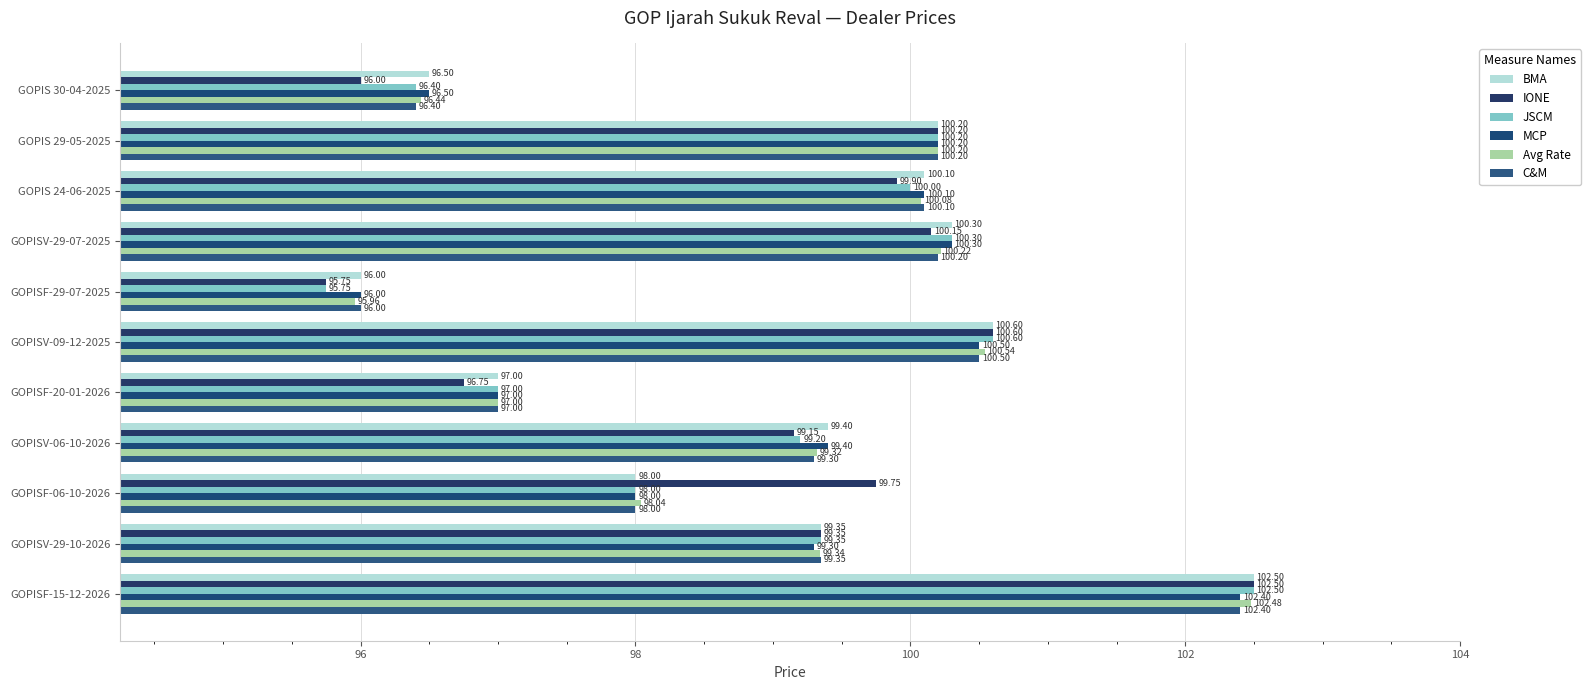

What is the value of the MCP bar at the 6th from the left?

100.5